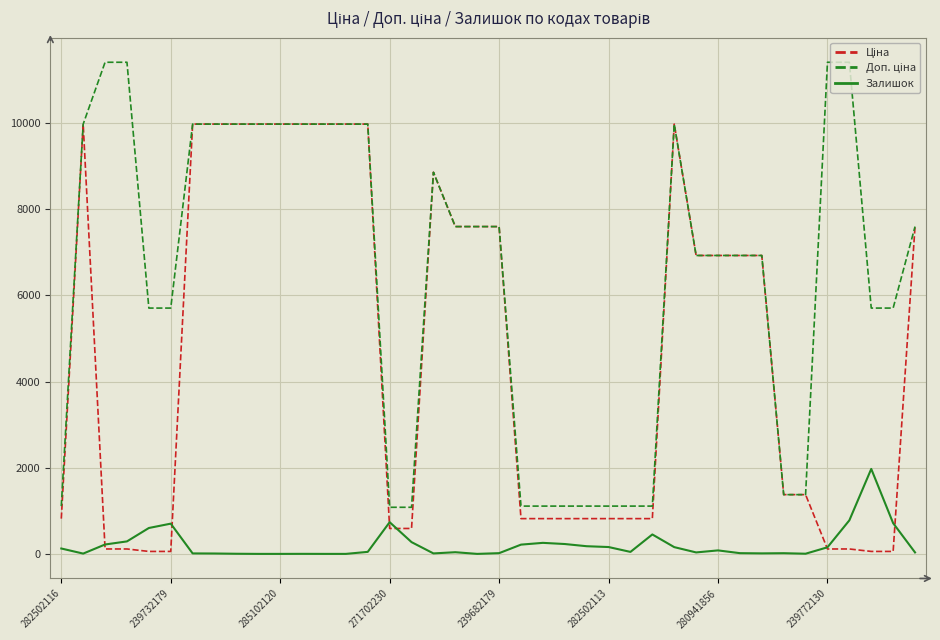

How many lines are shown in the chart?

3